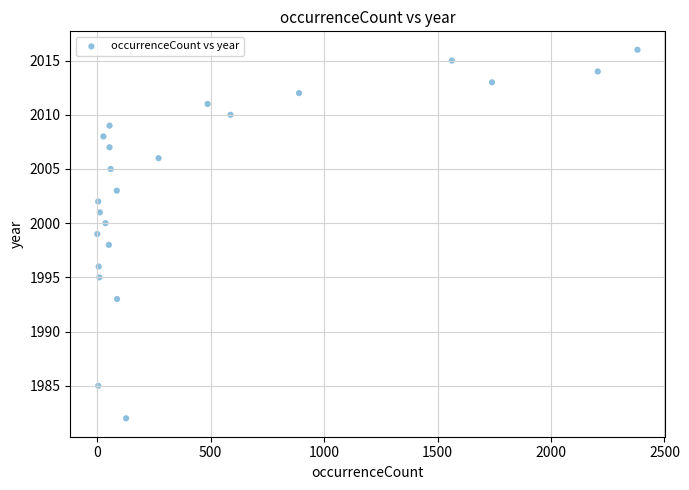

What is the range of Y values (max minus min)?

34